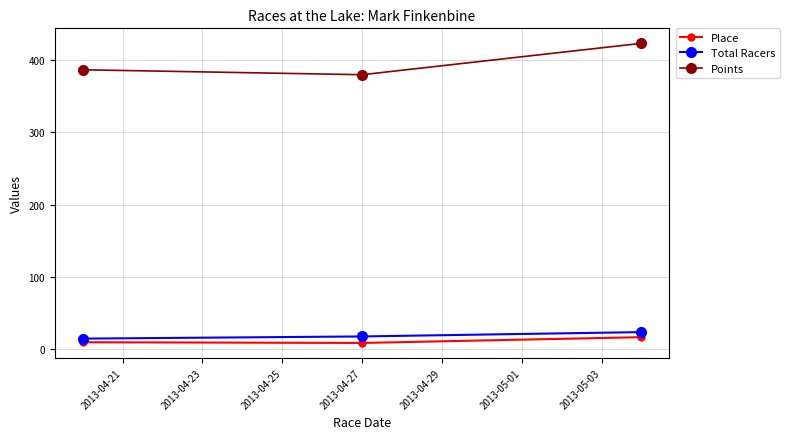

Does the chart display data point markers on the line(s)?

Yes